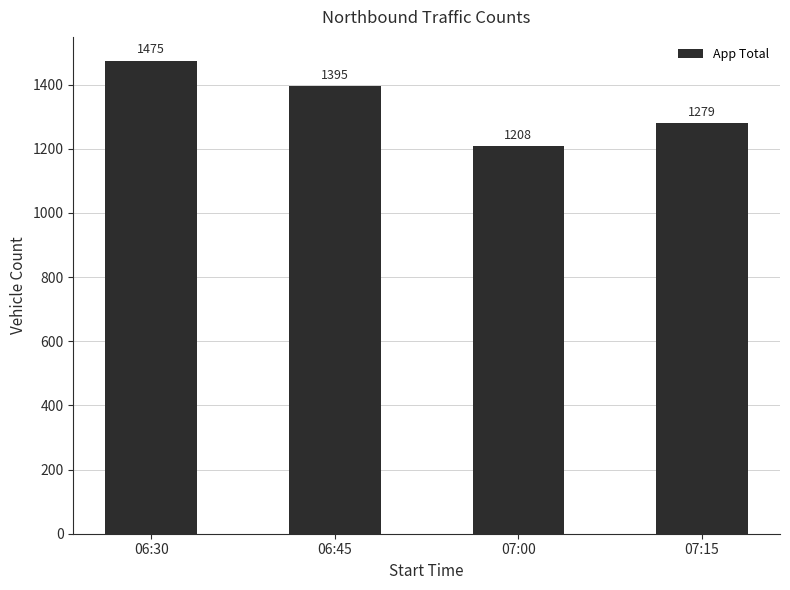

List the labels in order of value, smallest first.

07:00, 07:15, 06:45, 06:30